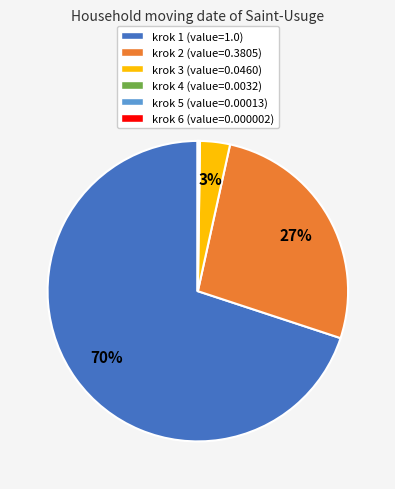

To the nearest percent, what percentage of the pie is krok 2?

27%